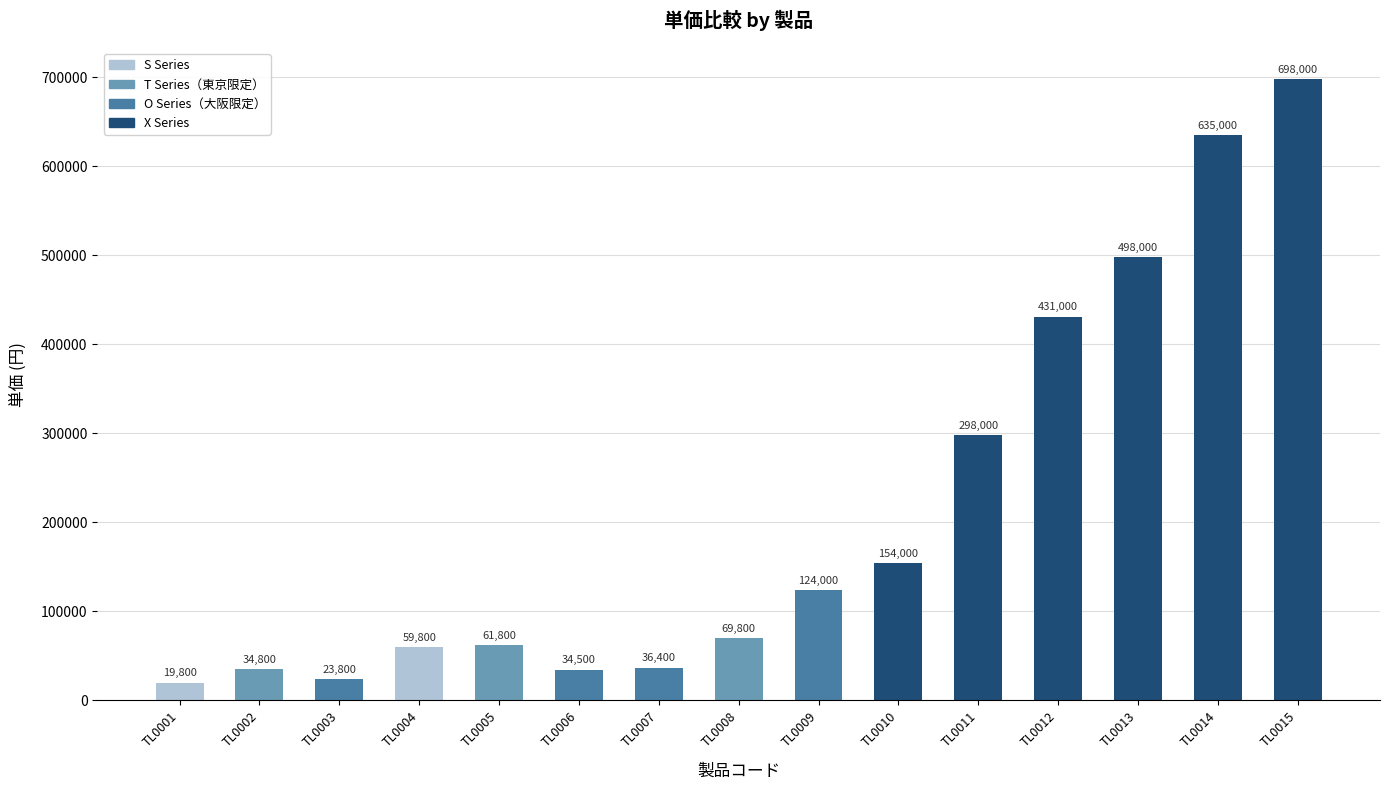

Rank the categories by value from highest to lowest.

TL0015, TL0014, TL0013, TL0012, TL0011, TL0010, TL0009, TL0008, TL0005, TL0004, TL0007, TL0002, TL0006, TL0003, TL0001